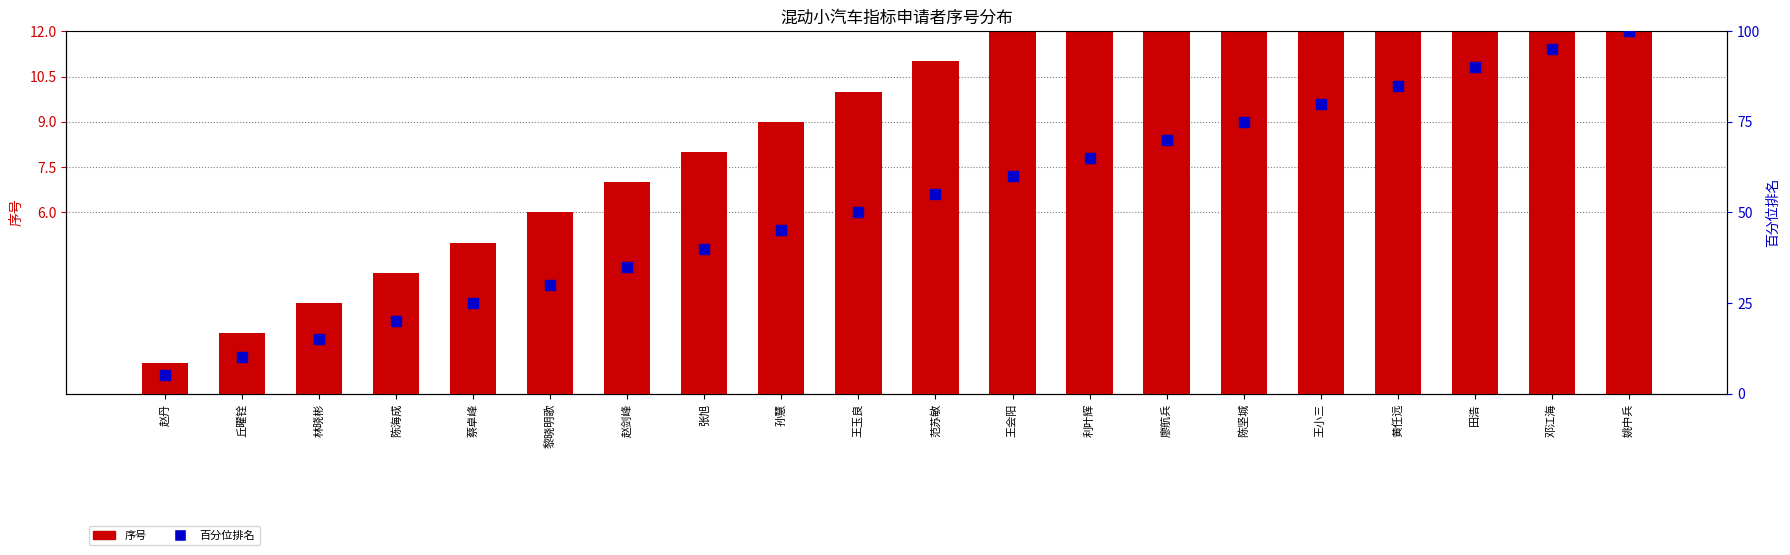

Is the value of 序号 at 黄任远 greater than the value of 百分位排名 at 黄任远?

No